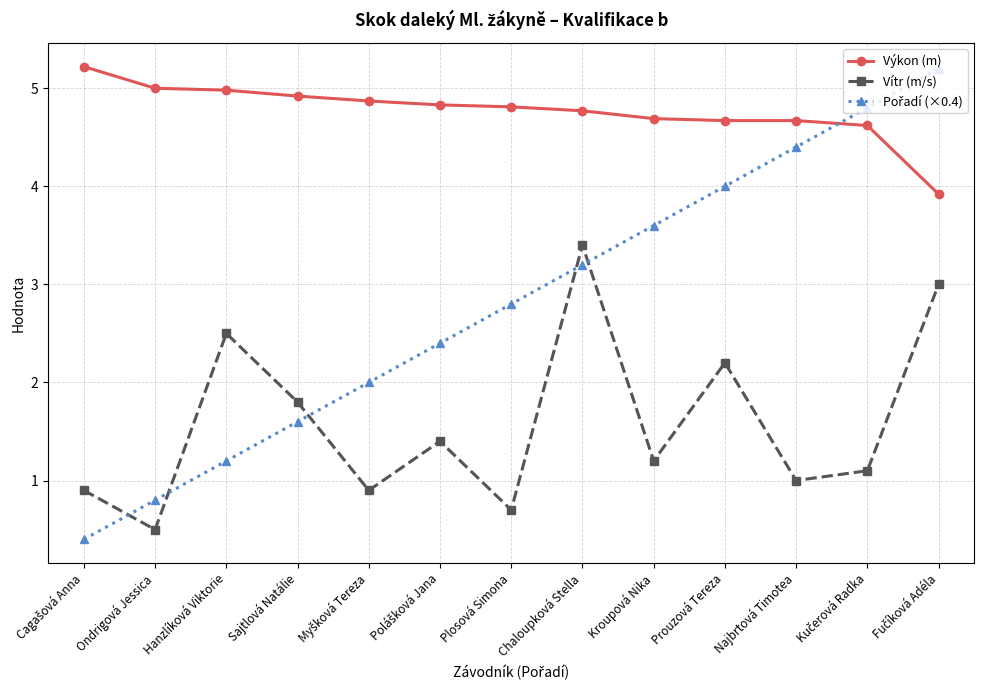

Where is Vítr (m/s) nearest to the value 1?

Najbrtová Timotea